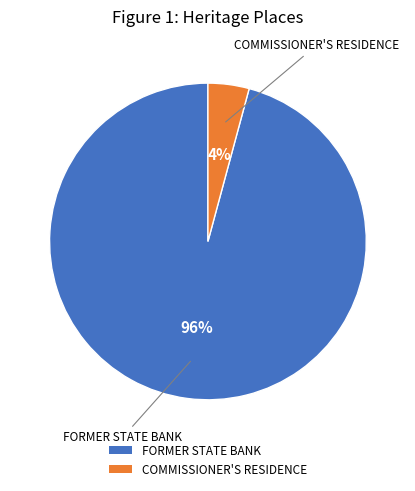

What percentage is the FORMER STATE BANK slice, to the nearest percent?

96%